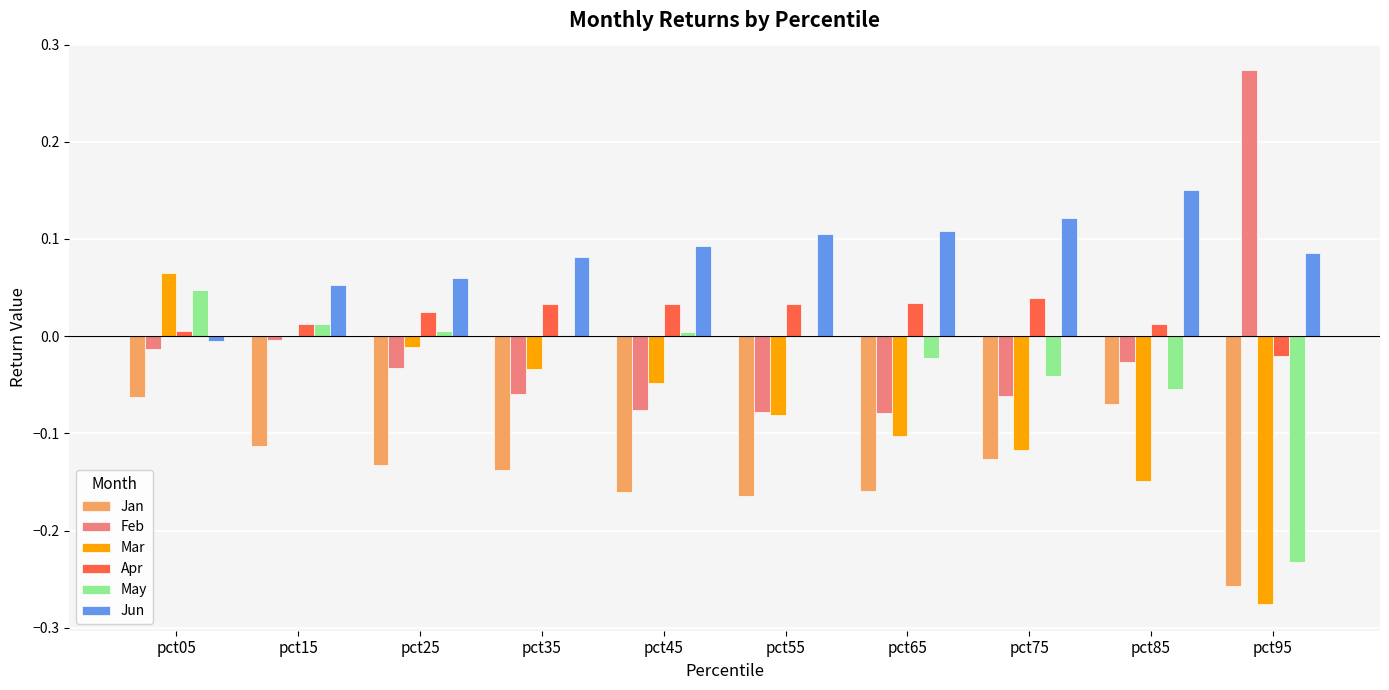

Which category has the highest value across all series?

pct95